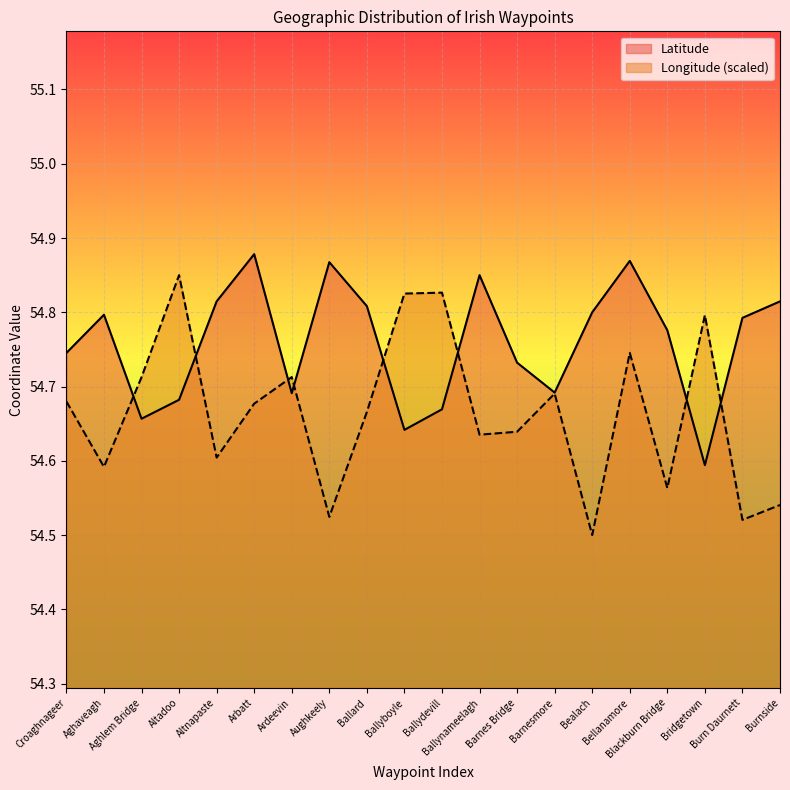

Rank the categories by Longitude value from lowest to highest.

Bealach, Burn Daurnett, Aughkeely, Burnside, Blackburn Bridge, Aghaveagh, Altnapaste, Ballynameelagh, Barnes Bridge, Ballard, Arbatt, Croaghnageer, Barnesmore, Aghlem Bridge, Ardeevin, Bellanamore, Bridgetown, Ballyboyle, Ballydevill, Altadoo